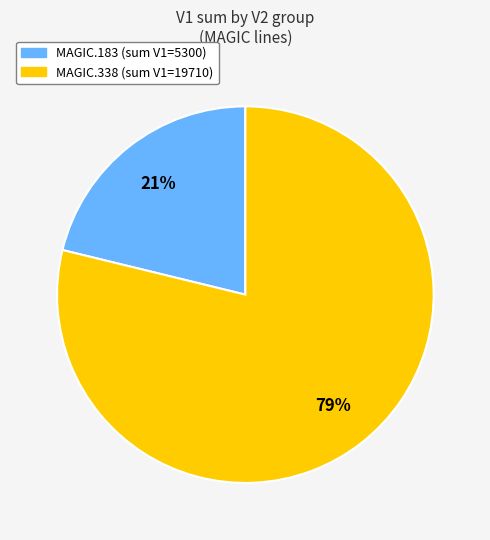

Is there any slice that represents more than half of the pie?

Yes